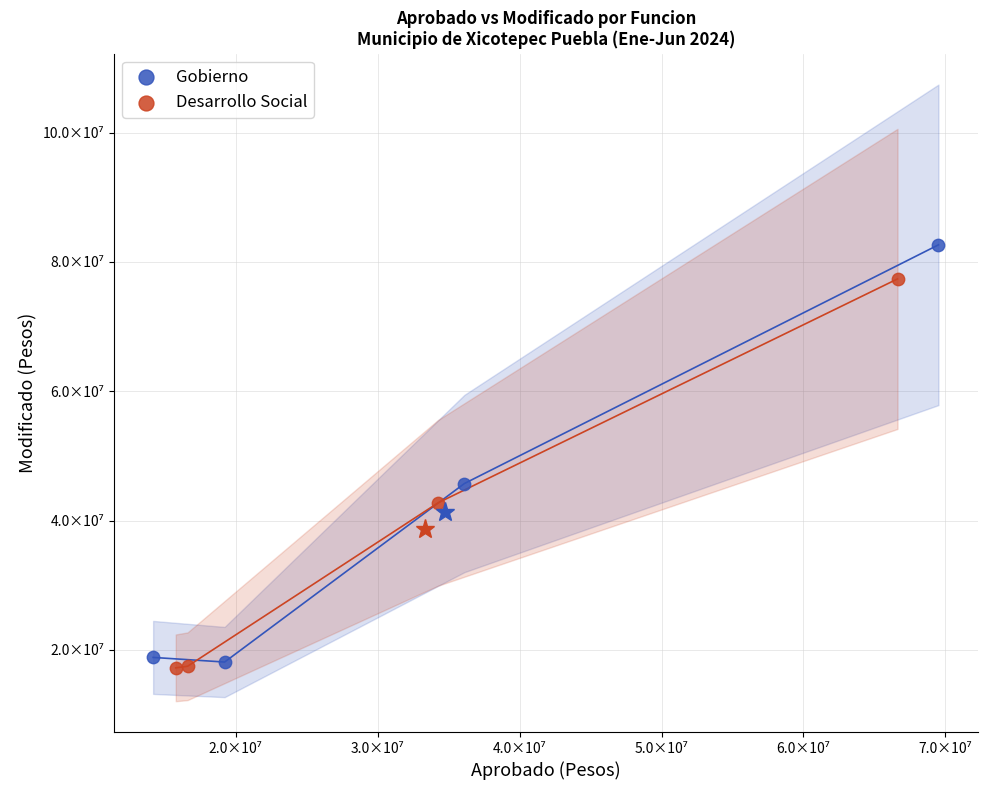

What are all the series names shown in the legend?

Gobierno, Desarrollo Social